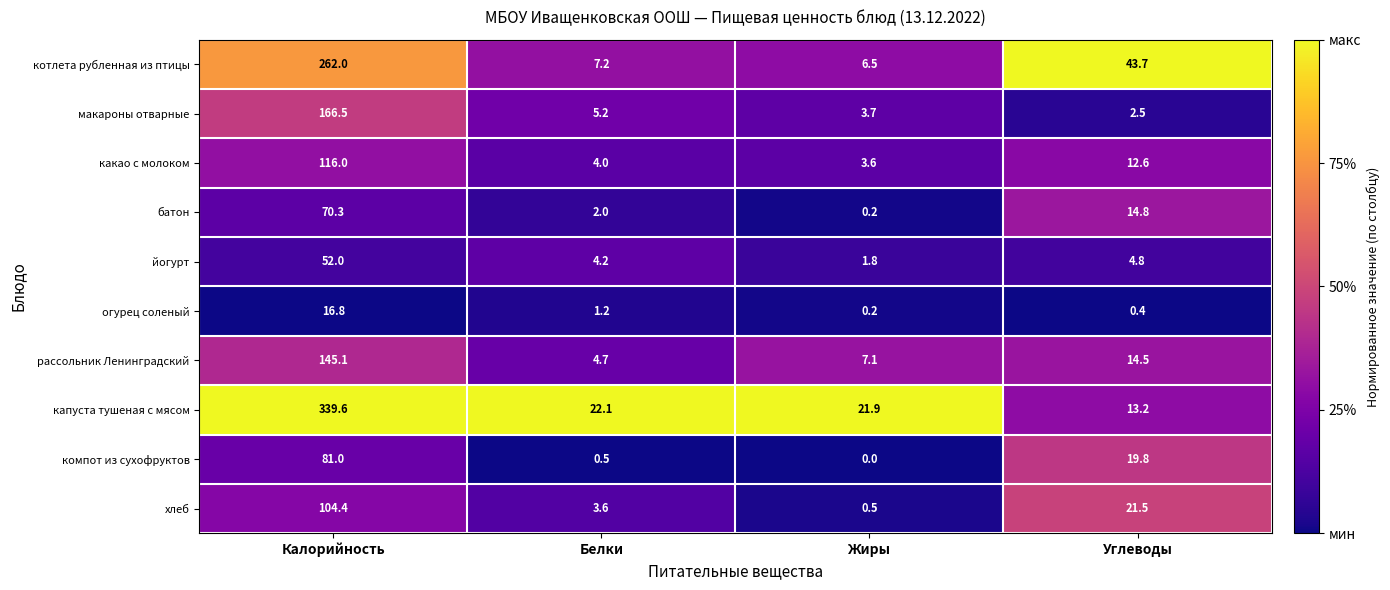

What is the difference between the second highest and second lowest values in the рассольник Ленинградский series?

7.4